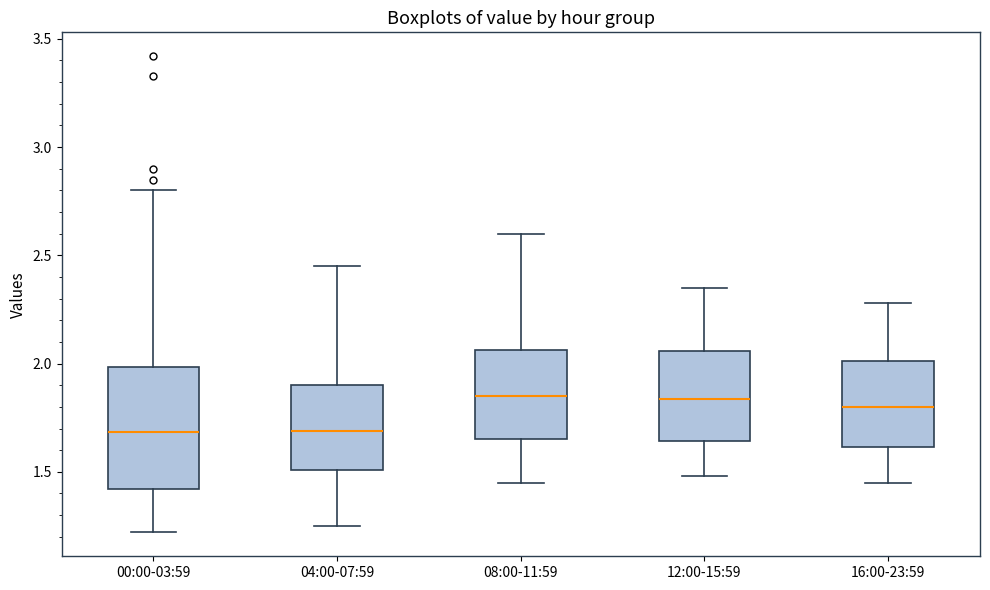

Where does the lower whisker of the box for 00:00-03:59 end on the y-axis? The values are not printed on the chart, so give them approximately, as read against the axis.

1.20